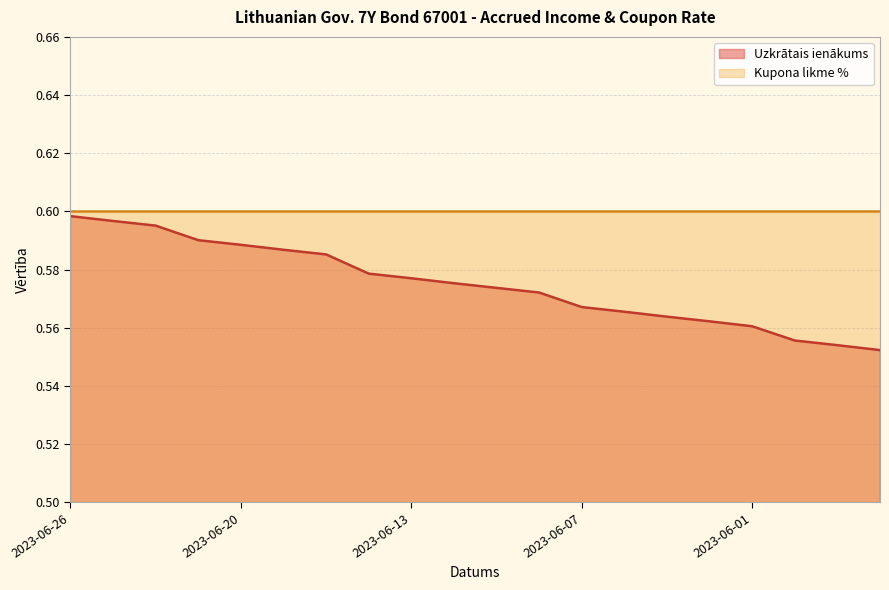

True or false: the data shows 0.4 at 2023-06-09.

False